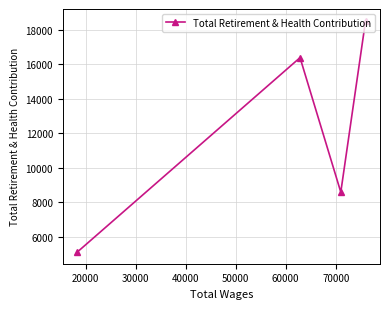

What is the difference between the maximum and minimum values?

13429